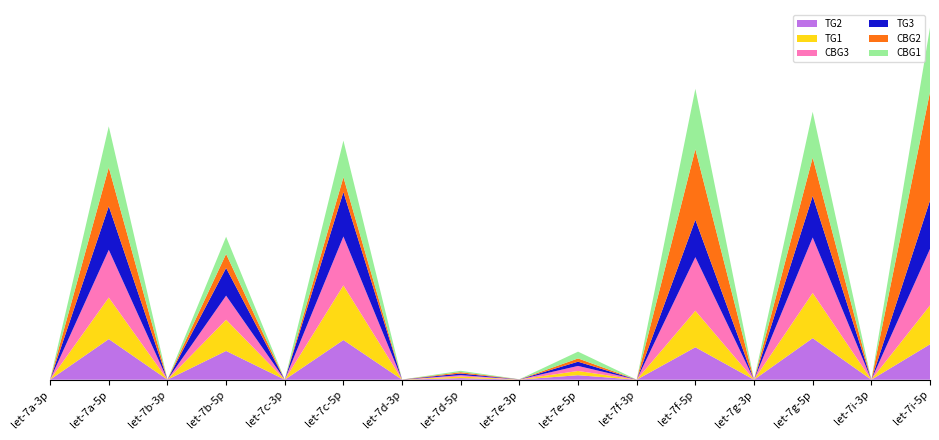

Reading left to right, list all the values displayed in this chart.

CBG1: 20.3	18633.3	24.9	7815.4	7.7	16608.3	13.9	624.0	38.1	3077.1	6.1	27374.5	0.1	20787.5	2.3	29255.9
CBG2: 38.1	17615.1	23.4	6364.0	5.3	6756.1	15.0	610.7	15.0	1478.7	9.9	32037.5	0.2	17429.7	1.7	49203.6
CBG3: 32.2	21638.0	20.6	10928.2	10.3	22192.6	12.7	641.4	41.3	2287.9	4.6	24298.7	0.1	25148.7	1.8	25621.1
TG1: 25.3	18847.8	17.8	14148.9	11.3	24763.2	13.9	730.4	41.1	1923.9	7.1	16563.4	0.5	20503.4	1.7	17651.3
TG2: 22.2	18425.6	16.6	13052.9	8.8	18000.7	16.7	708.1	45.1	2039.0	4.6	14724.6	0.3	18858.9	3.0	16056.6
TG3: 22.1	19773.0	20.5	12540.5	12.6	20142.4	17.6	725.4	31.0	1919.9	6.5	16948.8	0.2	18805.4	2.3	21927.8